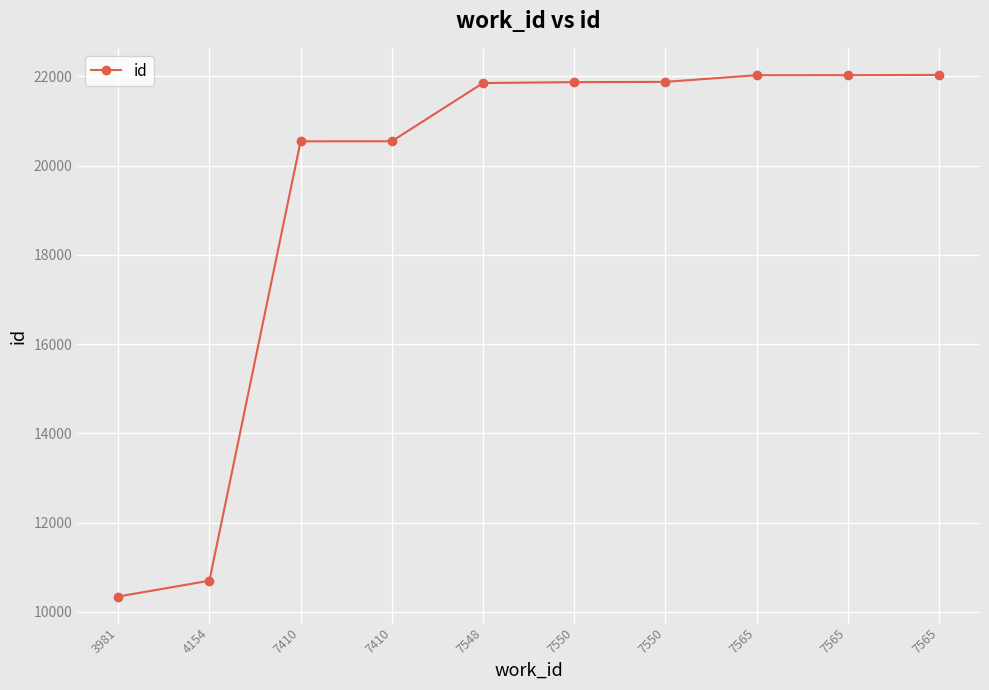

How many data points does each series have?

10